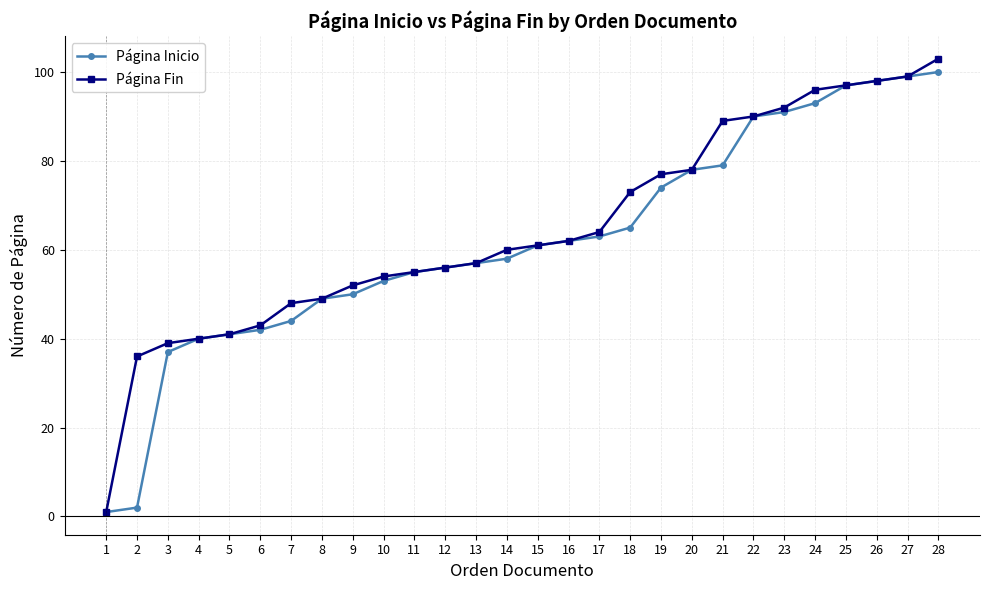

What is the total value across all series at 18?

138